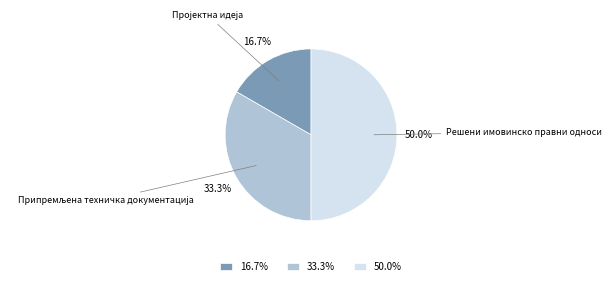

How many slices are in this pie chart?

3